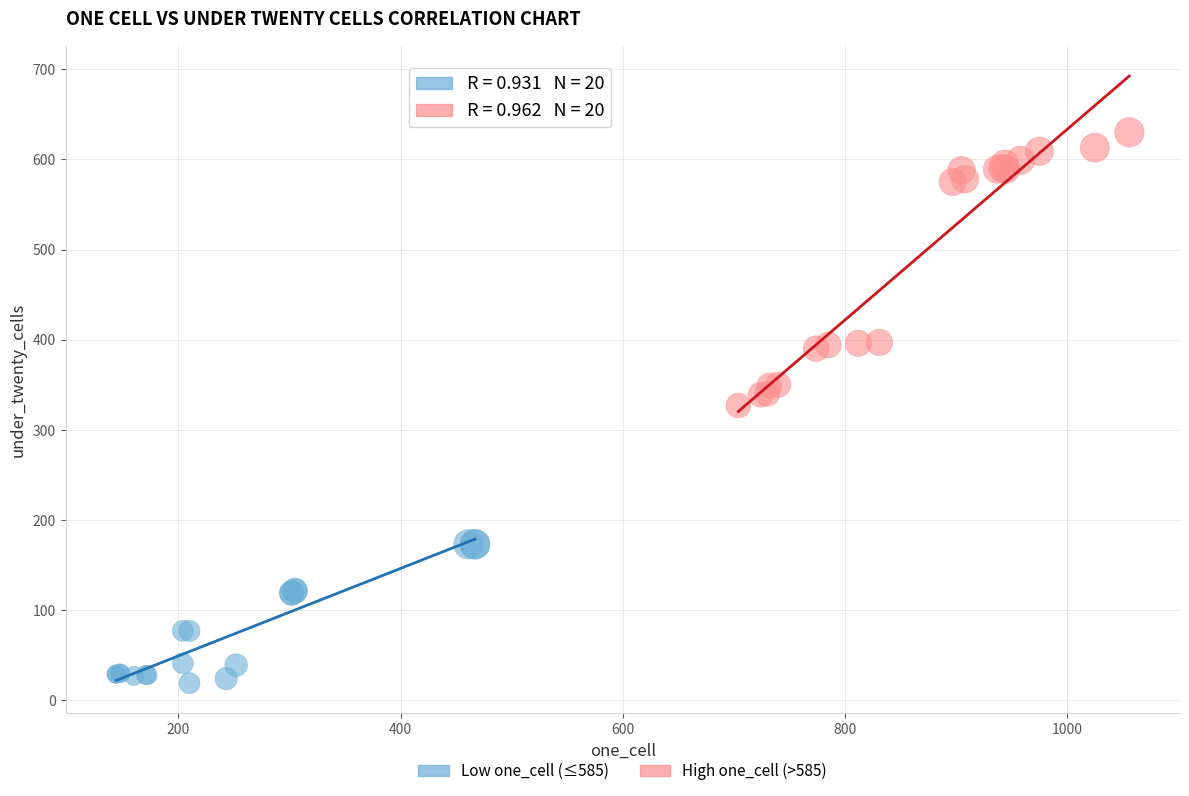

Which series reaches the minimum Y coordinate?

Low one_cell (≤585)